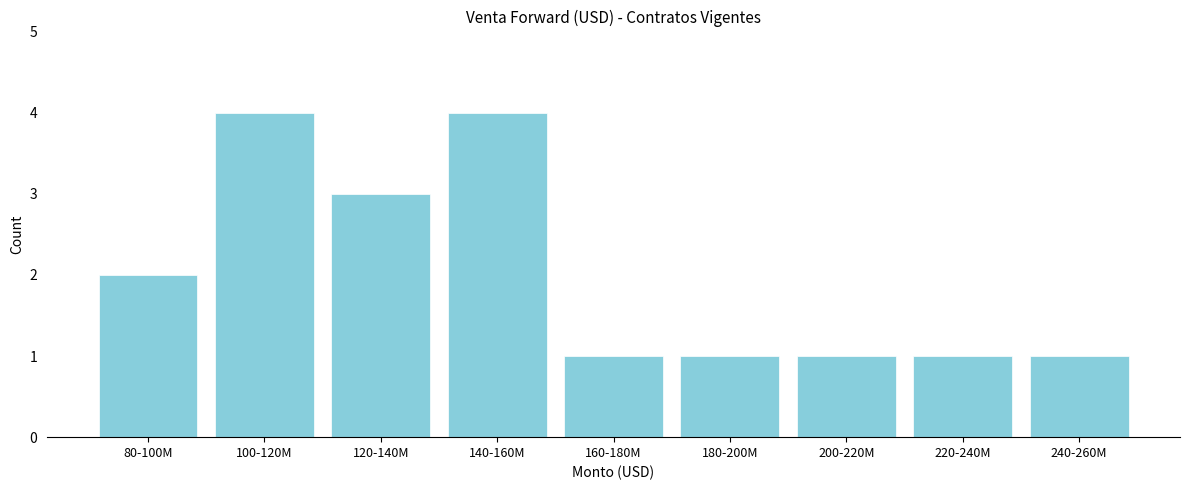

Reading left to right, list all the values displayed in this chart.

2	4	3	4	1	1	1	1	1